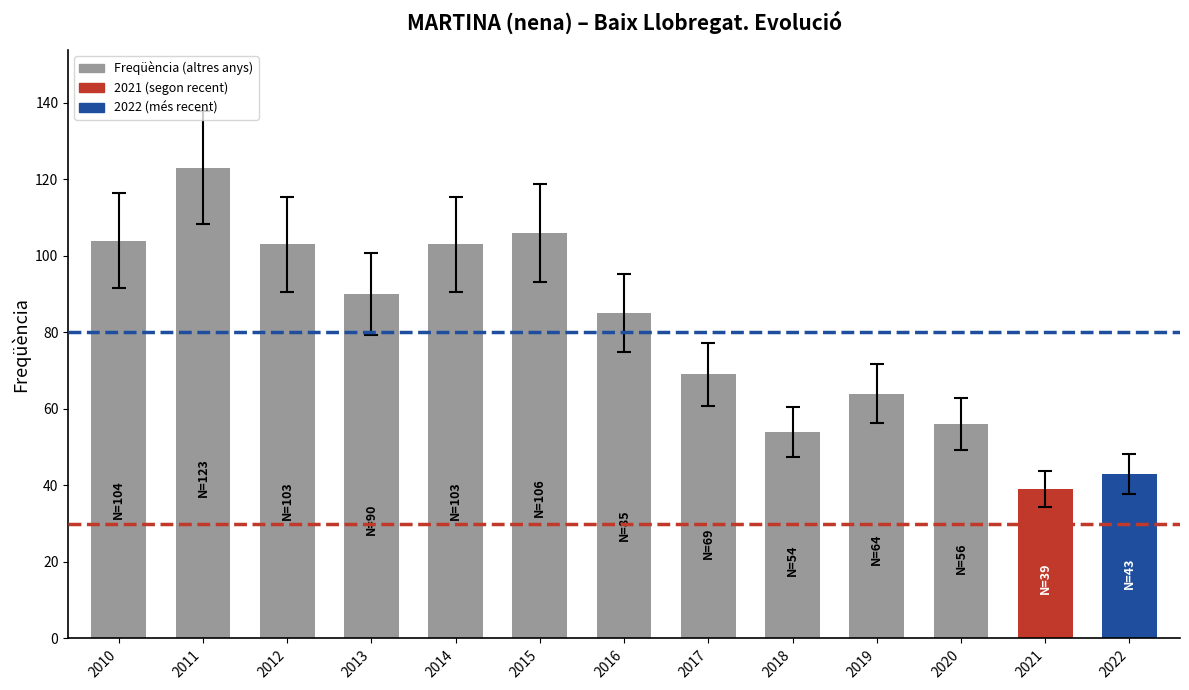

Is it true that the value at 2017 is 69?

True